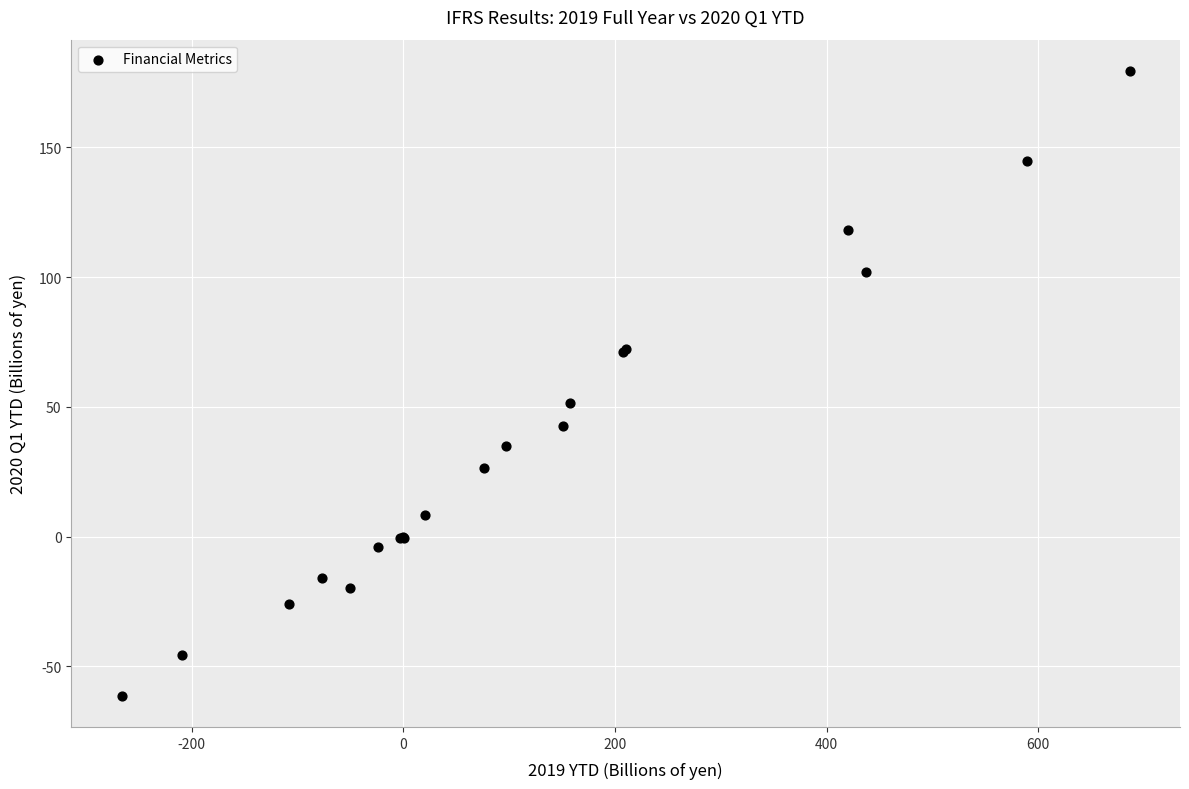

What Y value in the scatter plot is closest to 59?

51.5